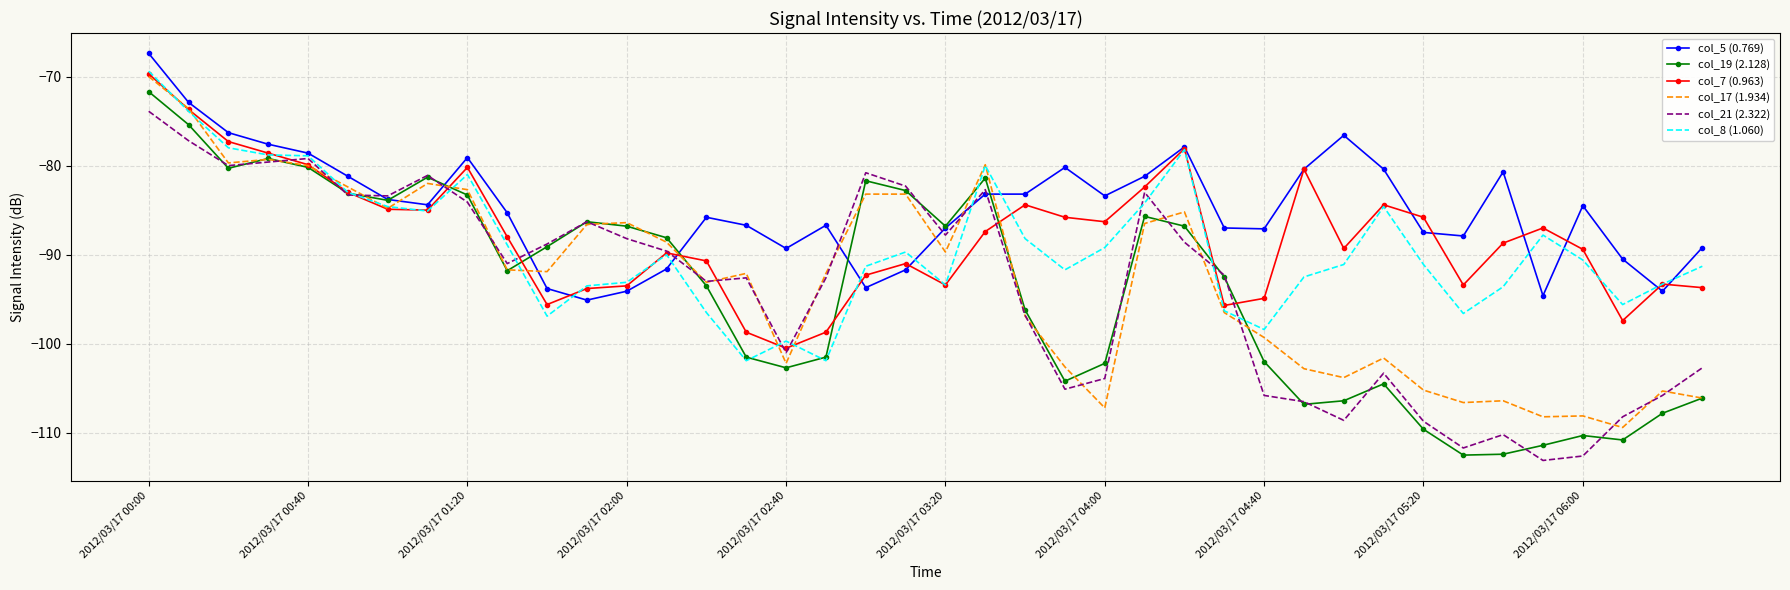

What is the difference between the maximum and minimum values in the col_8 (1.060) series?

32.5